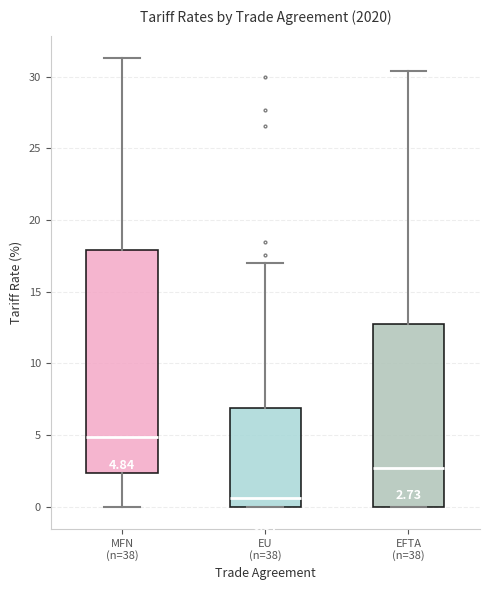

Comparing the boxes themselves (not the whiskers), which one is the tallest?

MFN (n=38)